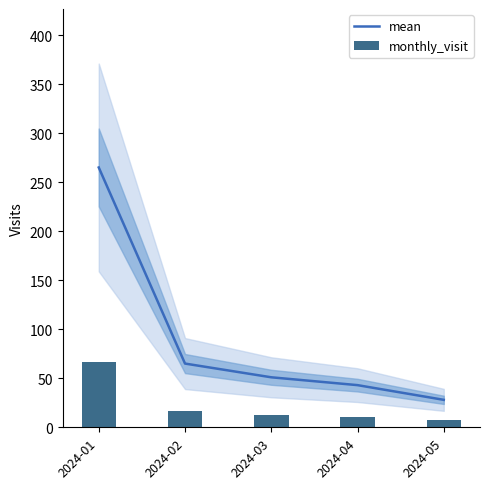

What is the value of the mean bar at the 5th from the left?

28.0